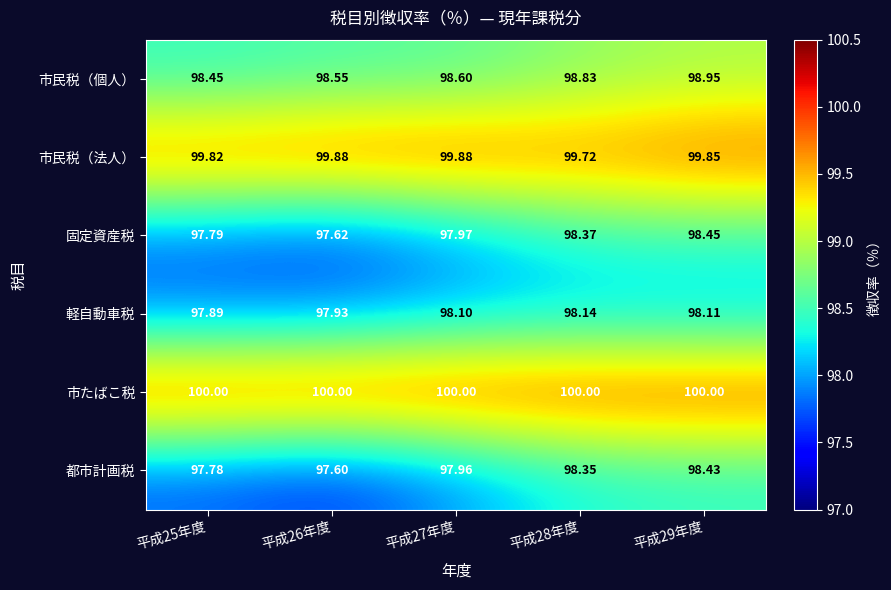

What is the maximum value shown in the chart?

100.0